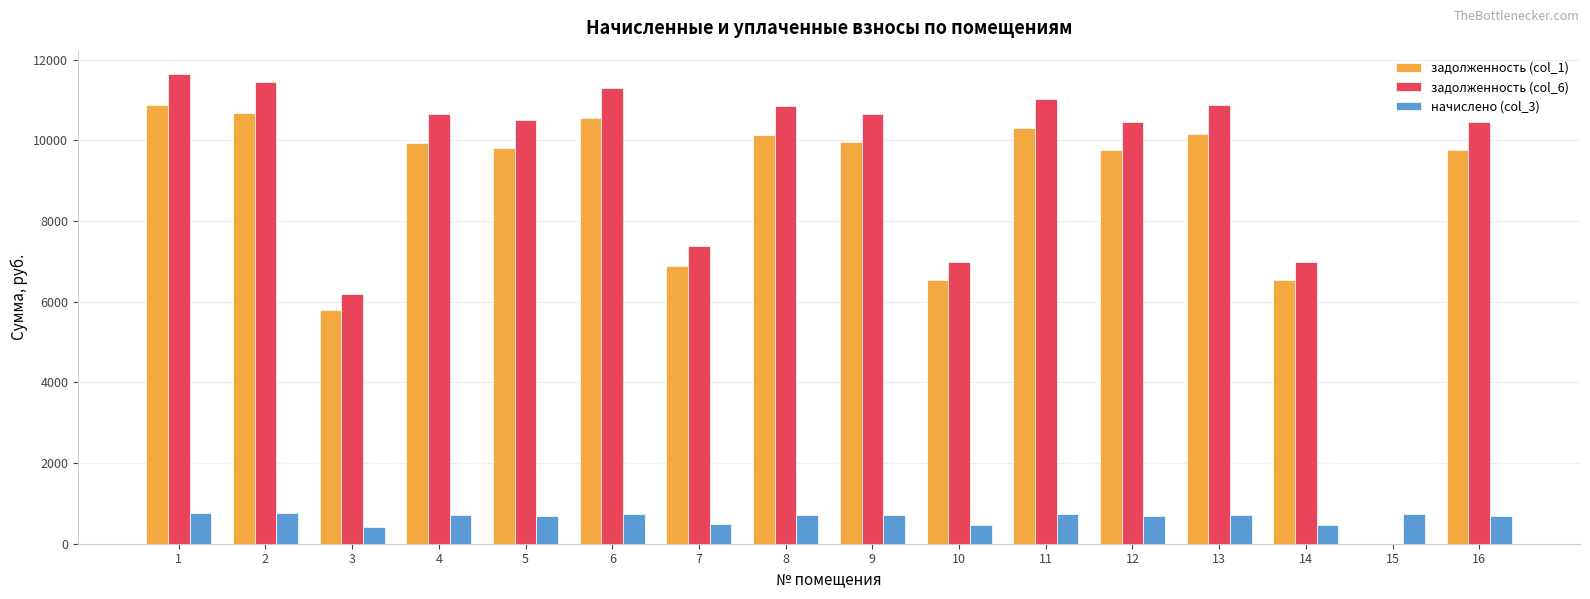

How many groups of bars are there?

16